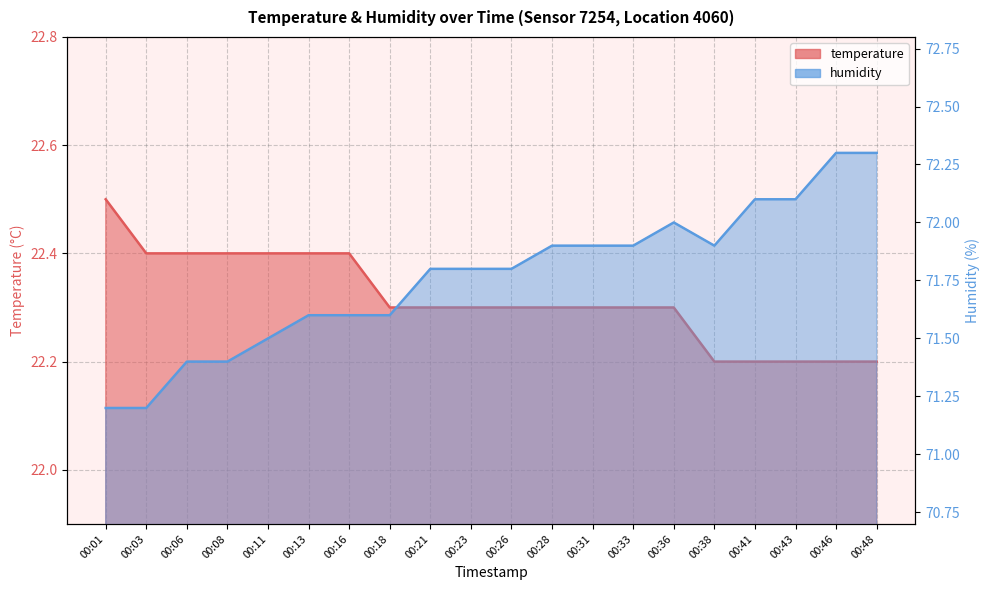

The value of temperature at 00:43 is 22.2. True or false?

True